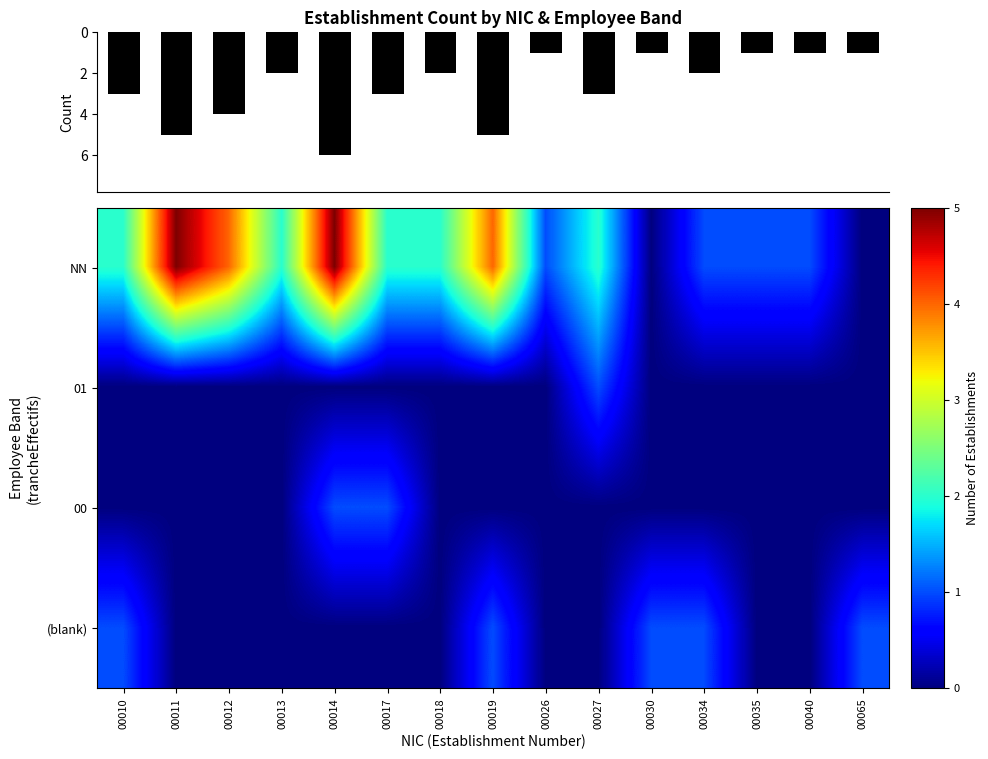

Reading right to left, extract all data points from this chart.

NN: 00065=0	00040=1	00035=1	00034=1	00030=0	00027=2	00026=1	00019=4	00018=2	00017=2	00014=5	00013=2	00012=4	00011=5	00010=2
01: 00065=0	00040=0	00035=0	00034=0	00030=0	00027=1	00026=0	00019=0	00018=0	00017=0	00014=0	00013=0	00012=0	00011=0	00010=0
00: 00065=0	00040=0	00035=0	00034=0	00030=0	00027=0	00026=0	00019=0	00018=0	00017=1	00014=1	00013=0	00012=0	00011=0	00010=0
(blank): 00065=1	00040=0	00035=0	00034=1	00030=1	00027=0	00026=0	00019=1	00018=0	00017=0	00014=0	00013=0	00012=0	00011=0	00010=1